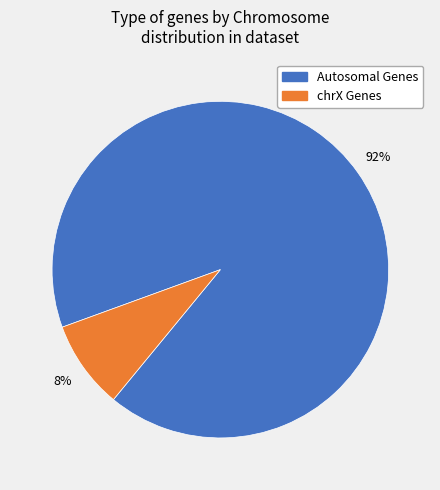

To the nearest percent, what is the average slice percentage?

50%